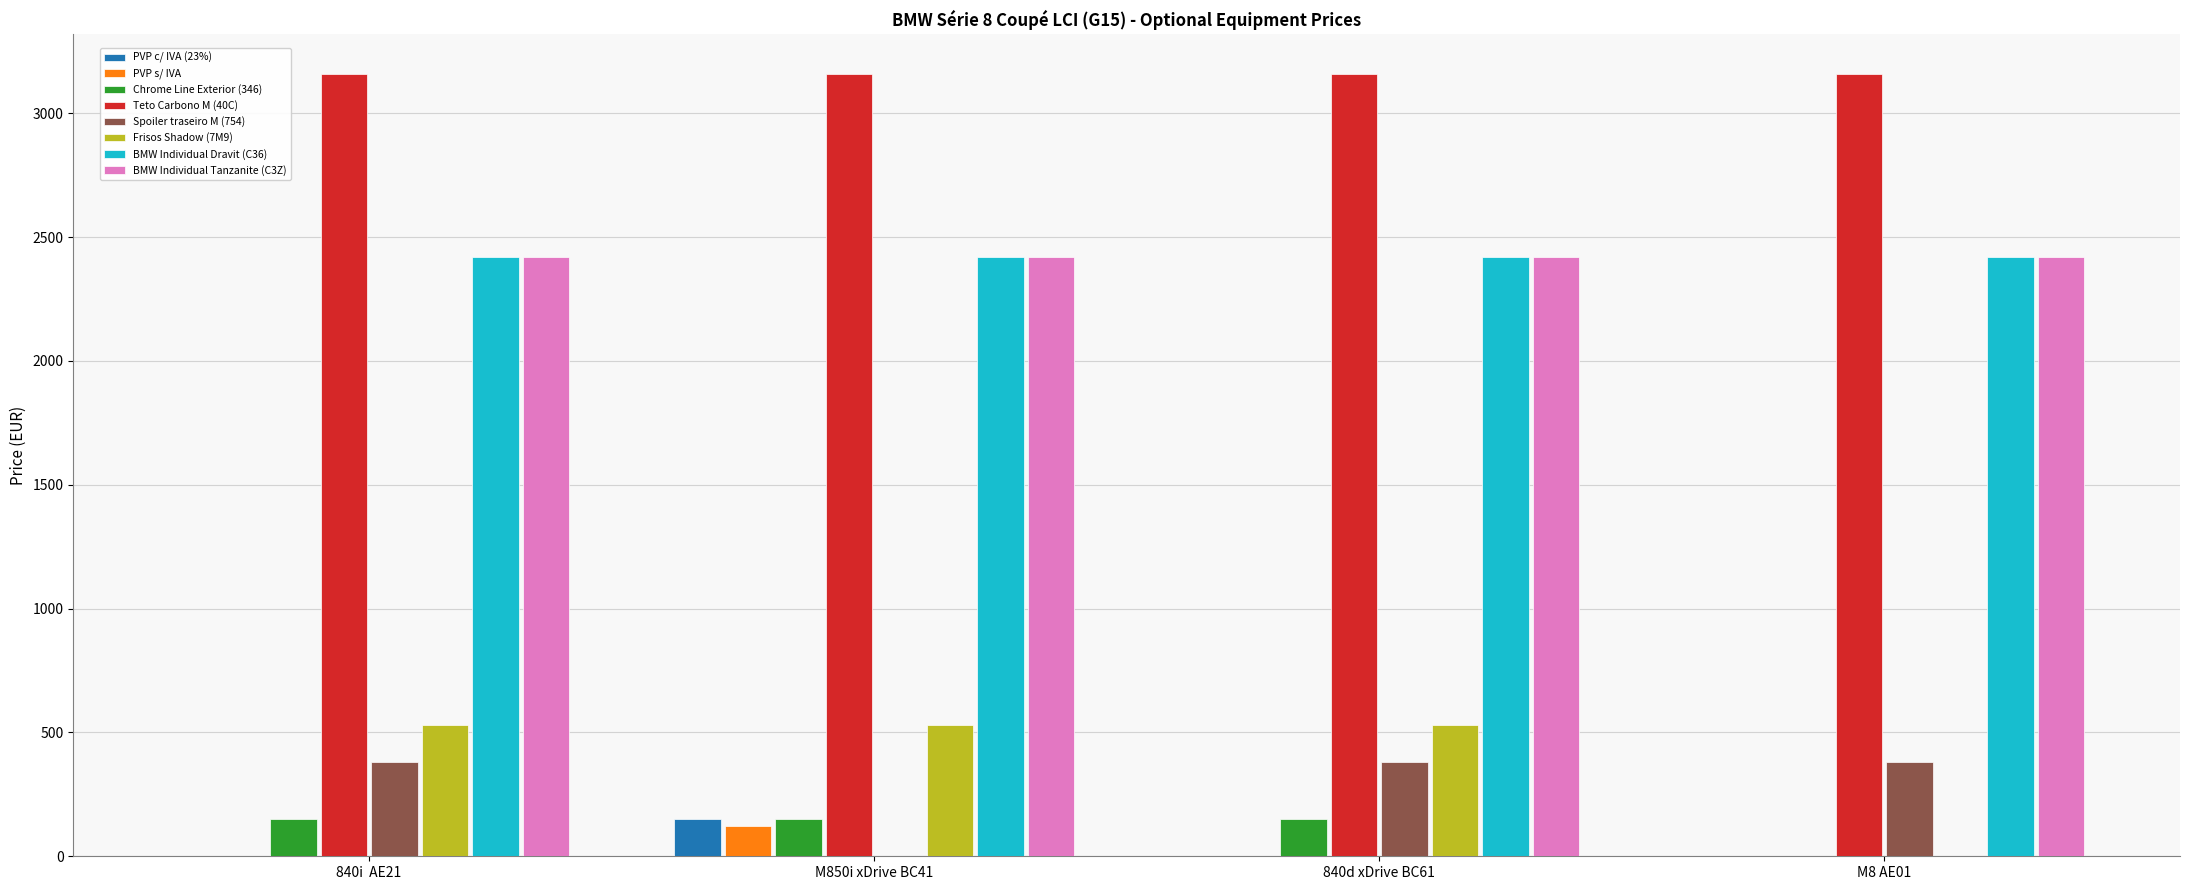

Are the bars horizontal?

No